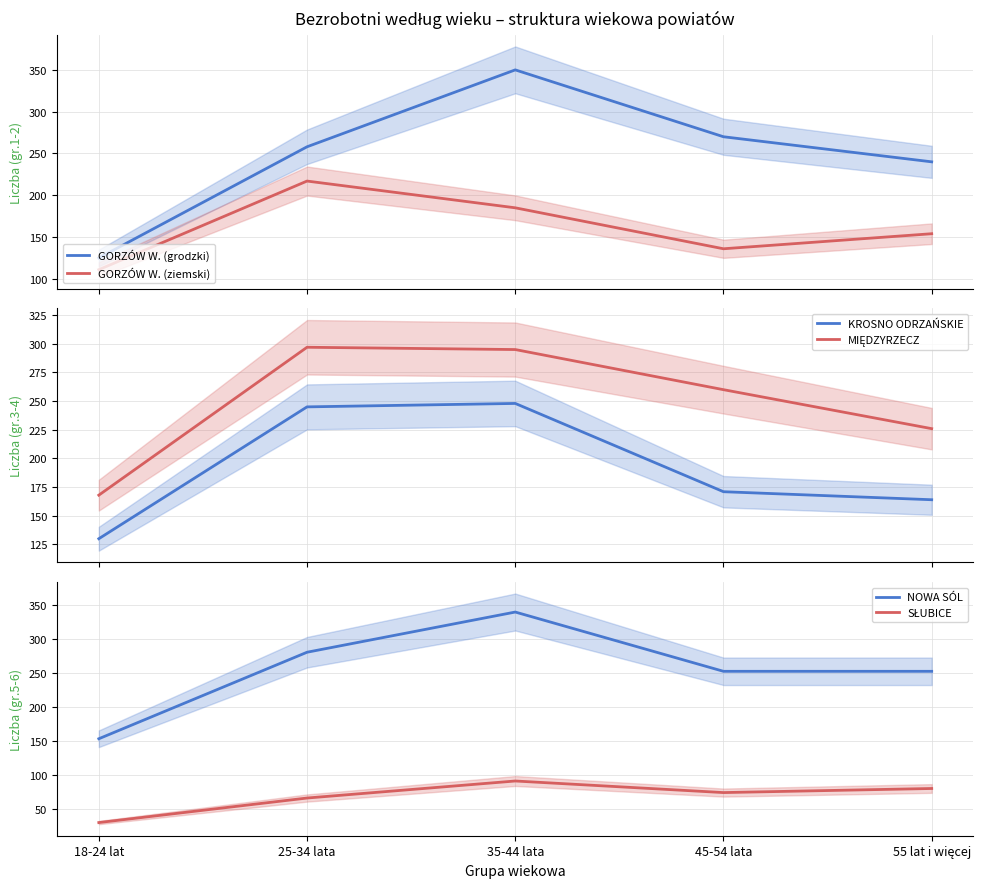

Reading right to left, transcribe all the data shown in this chart.

GORZÓW W. (grodzki): 55 lat i więcej=240	45-54 lata=270	35-44 lata=350	25-34 lata=258	18-24 lat=125
GORZÓW W. (ziemski): 55 lat i więcej=154	45-54 lata=136	35-44 lata=185	25-34 lata=217	18-24 lat=111
KROSNO ODRZAŃSKIE: 55 lat i więcej=164	45-54 lata=171	35-44 lata=248	25-34 lata=245	18-24 lat=130
MIĘDZYRZECZ: 55 lat i więcej=226	45-54 lata=260	35-44 lata=295	25-34 lata=297	18-24 lat=168
NOWA SÓL: 55 lat i więcej=252	45-54 lata=252	35-44 lata=339	25-34 lata=280	18-24 lat=153
SŁUBICE: 55 lat i więcej=80	45-54 lata=74	35-44 lata=91	25-34 lata=66	18-24 lat=30